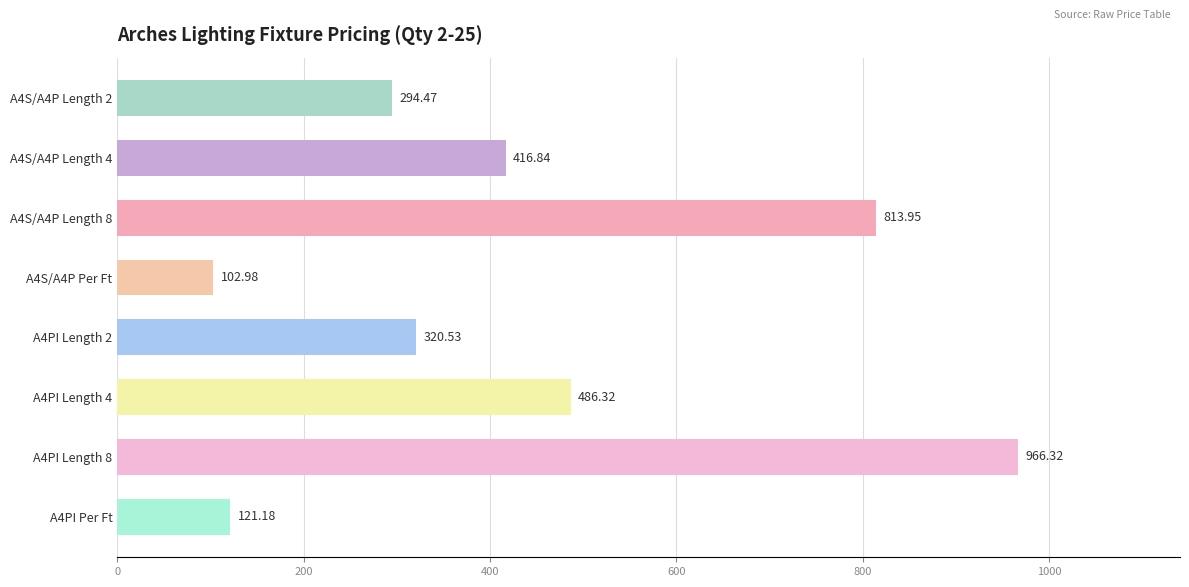

How many bars are there in total?

8